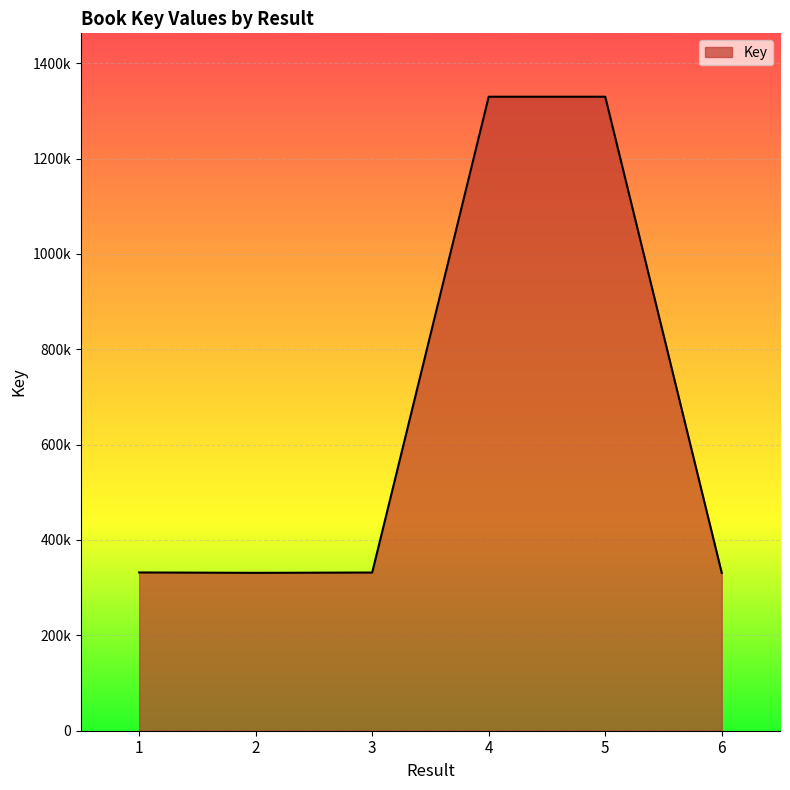

What is the change in value from 3 to 5?

+997778